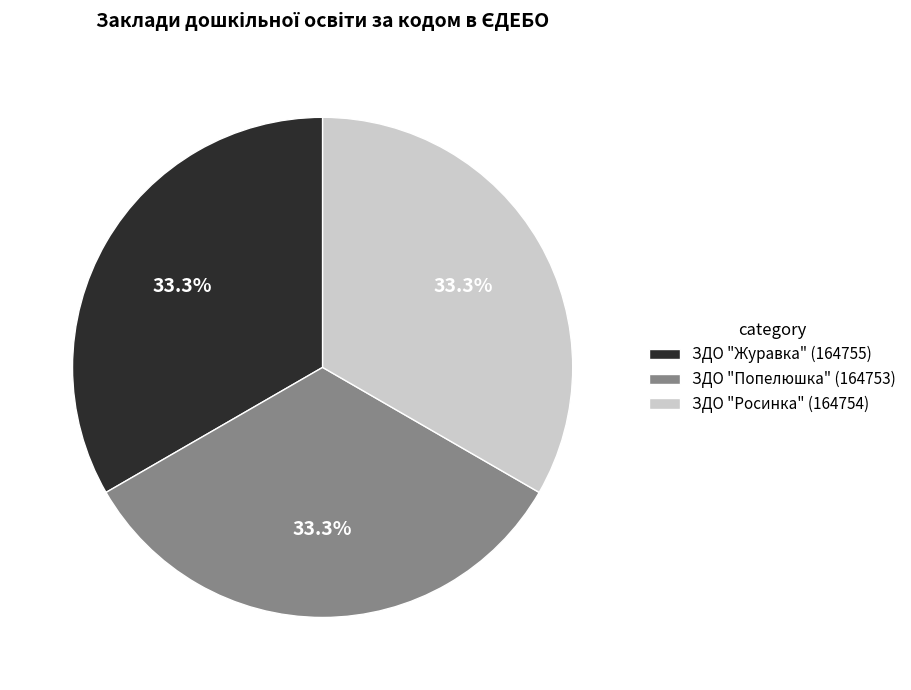

Is there any slice that represents more than half of the pie?

No